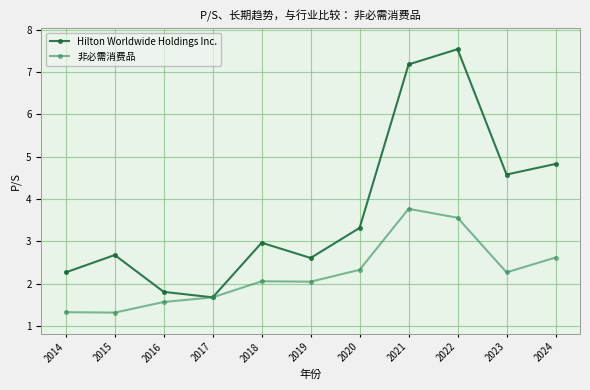

What is the minimum value for Hilton Worldwide Holdings Inc.?

1.7